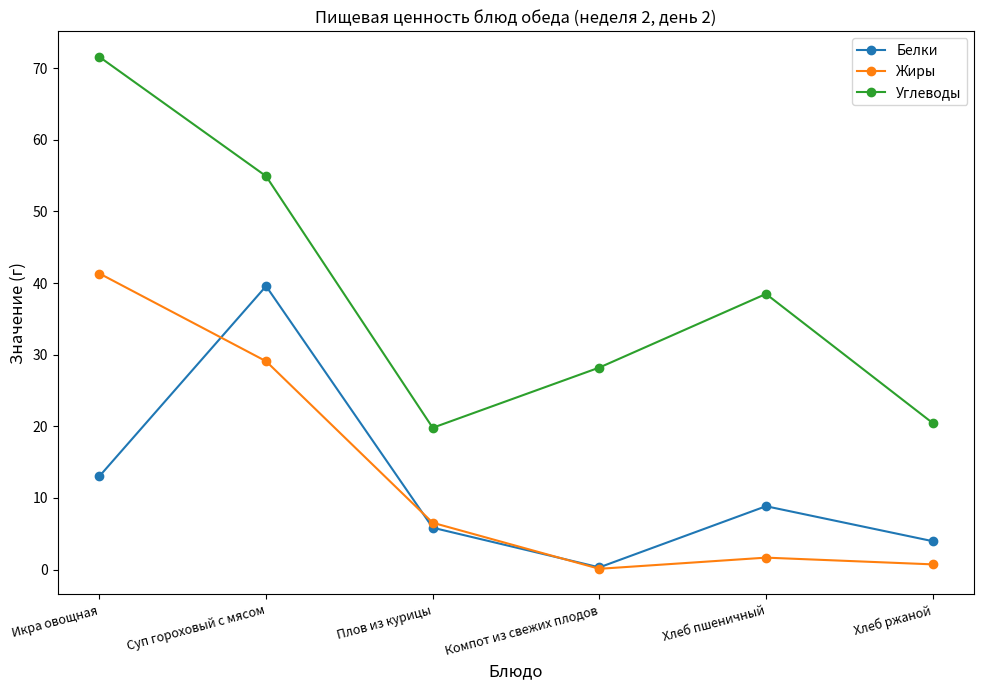

Is the value of Углеводы at Икра овощная greater than the value of Жиры at Хлеб пшеничный?

Yes